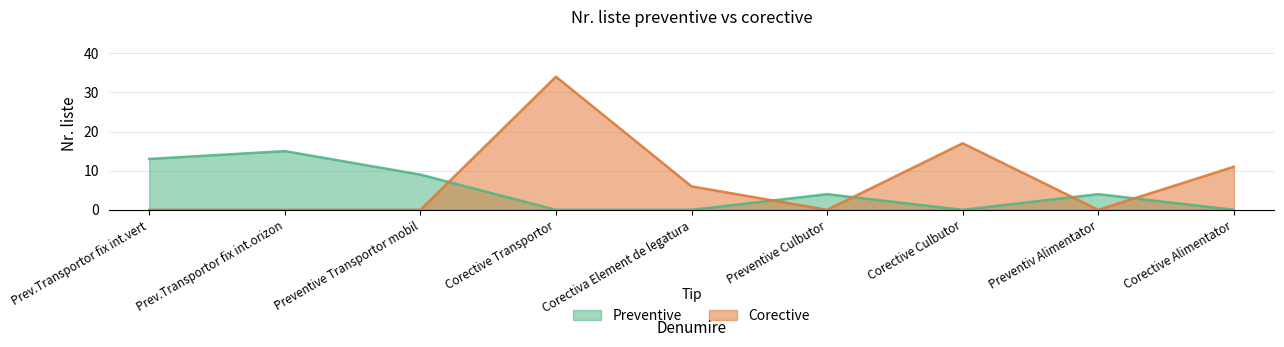

How many intersections are there between Corective and Preventive?

5